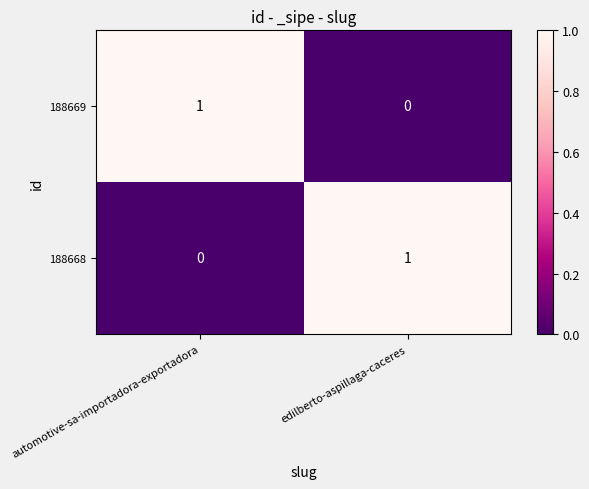

At which label does 188669 reach its minimum?

edilberto-aspillaga-caceres